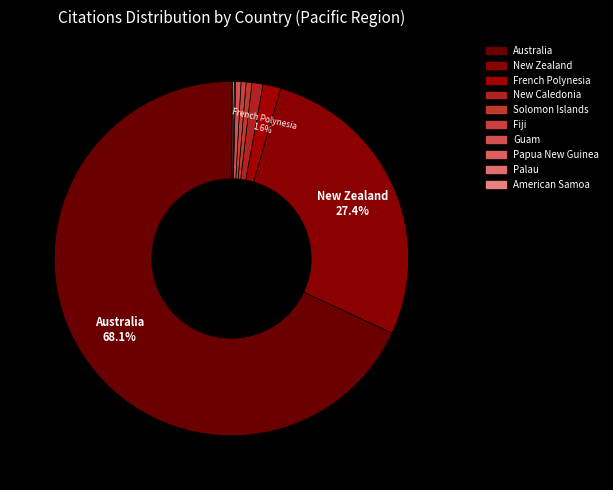

How many slices are in this pie chart?

10